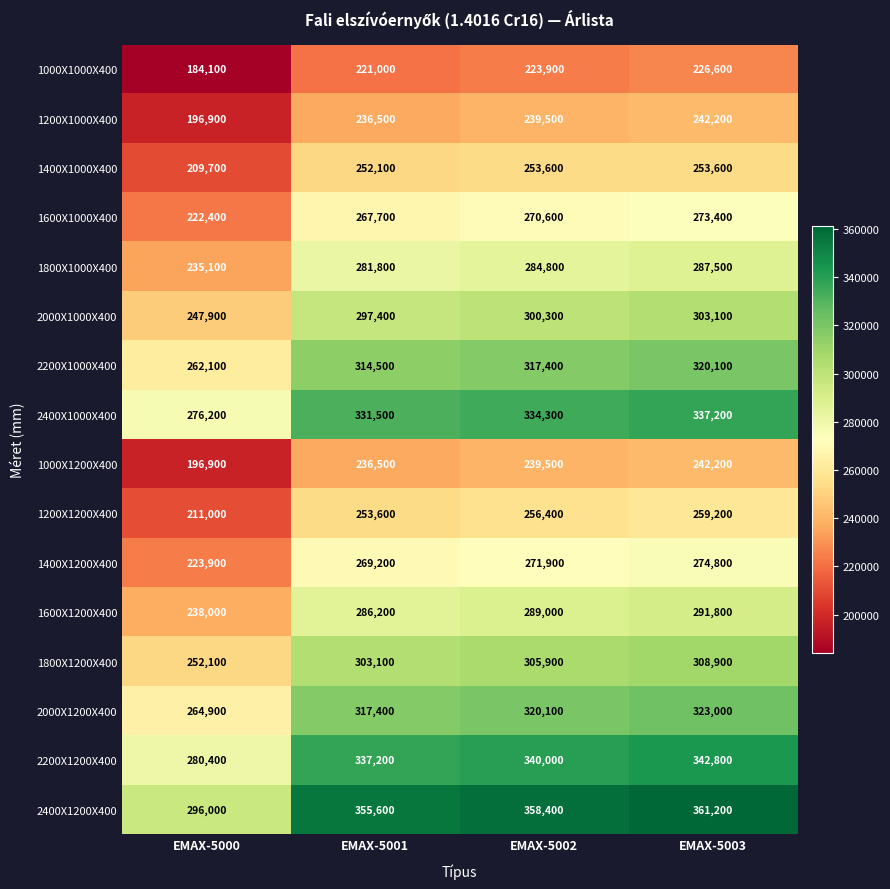

At how many categories does at least one series exceed 351456?

3